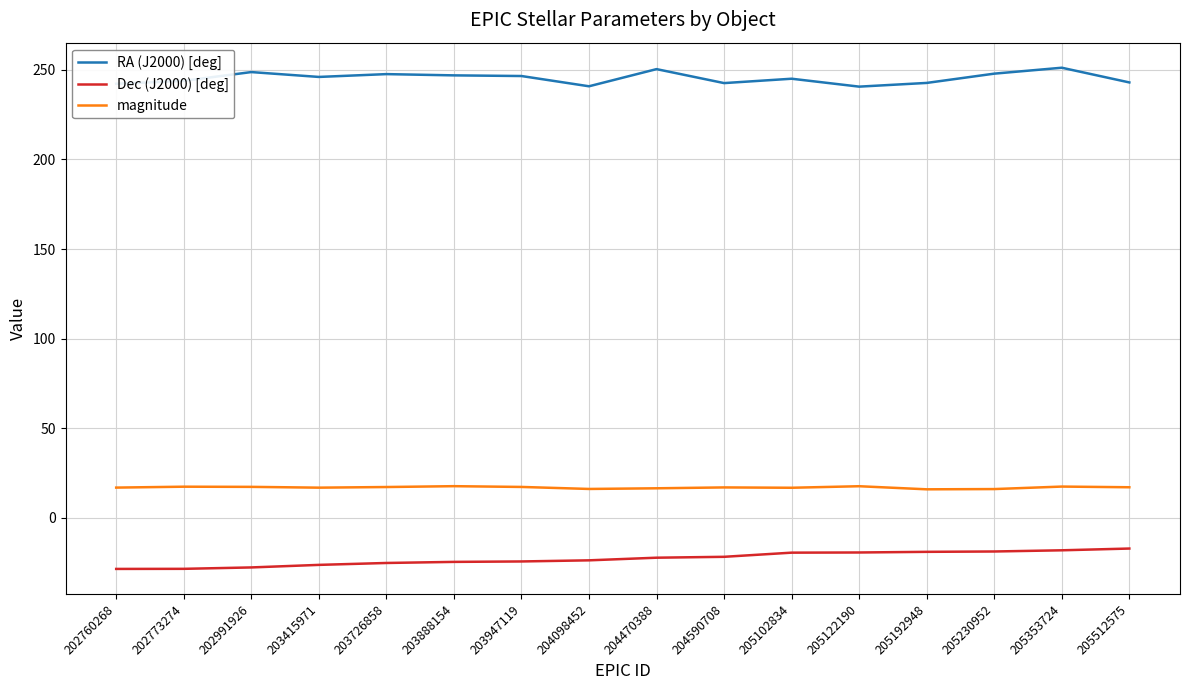

At 204470388, list the series in order from smallest to largest.

Dec (J2000) [deg], magnitude, RA (J2000) [deg]